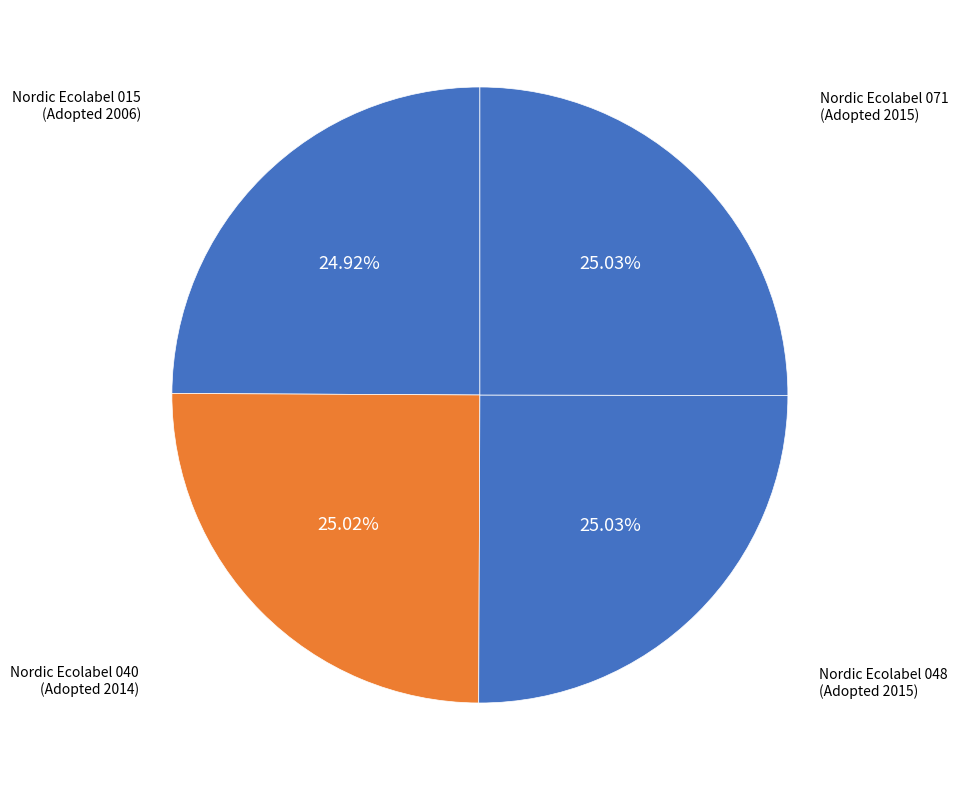

How many slices are in this pie chart?

4